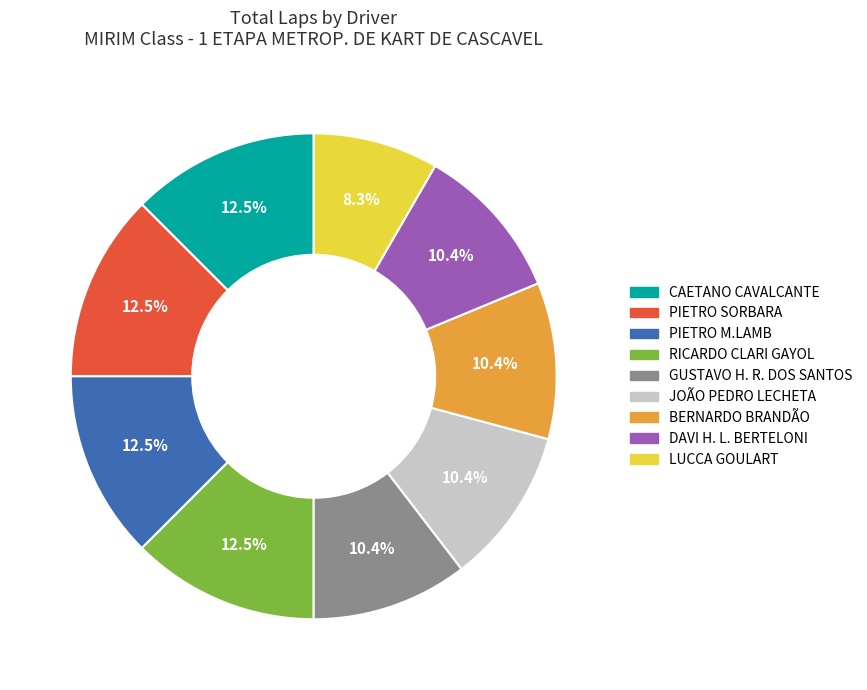

To the nearest percent, what is the difference between the largest and smallest slice percentages?

4%